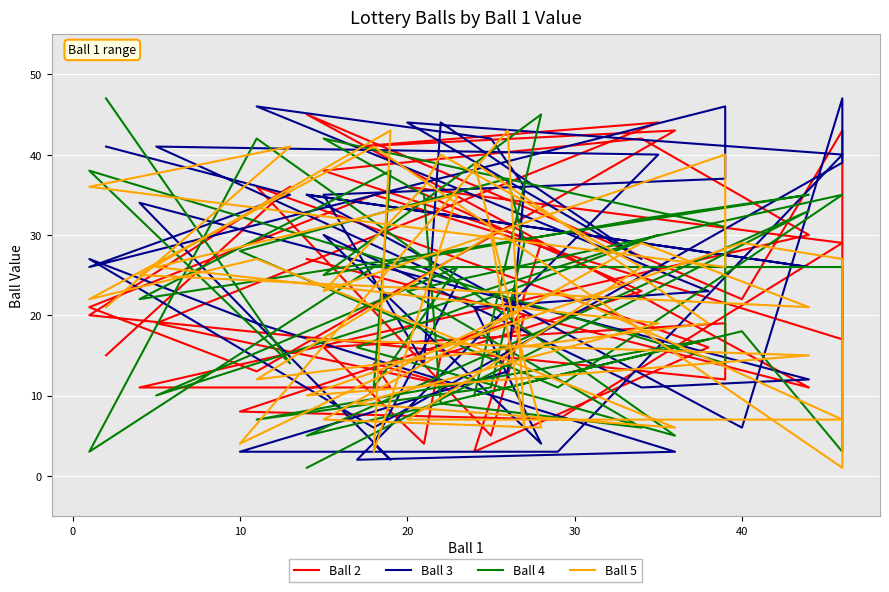

At which category does Ball 5 reach its first local valley?

10